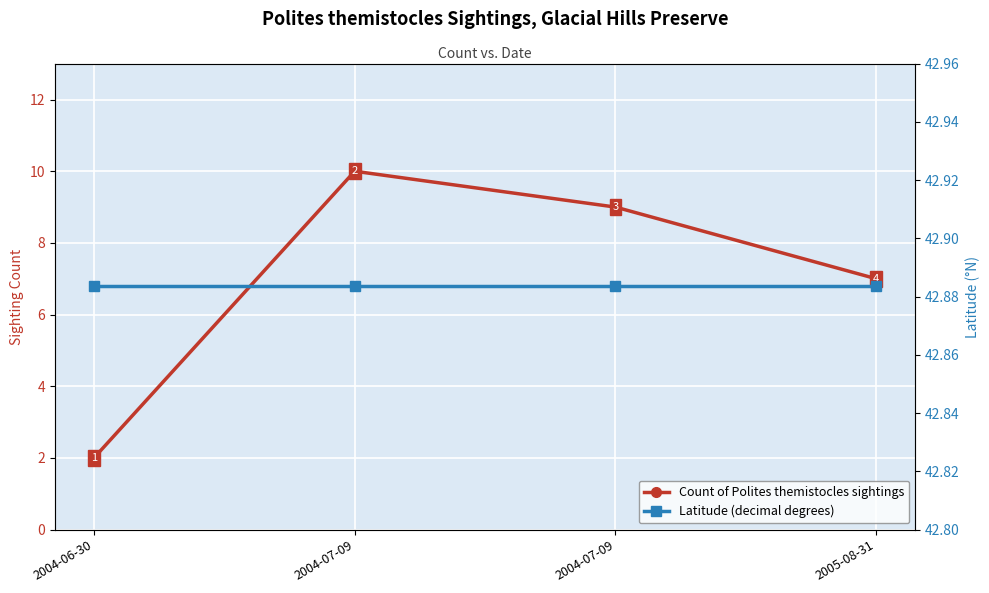

Which series has the widest spread of values?

Count of Polites themistocles sightings